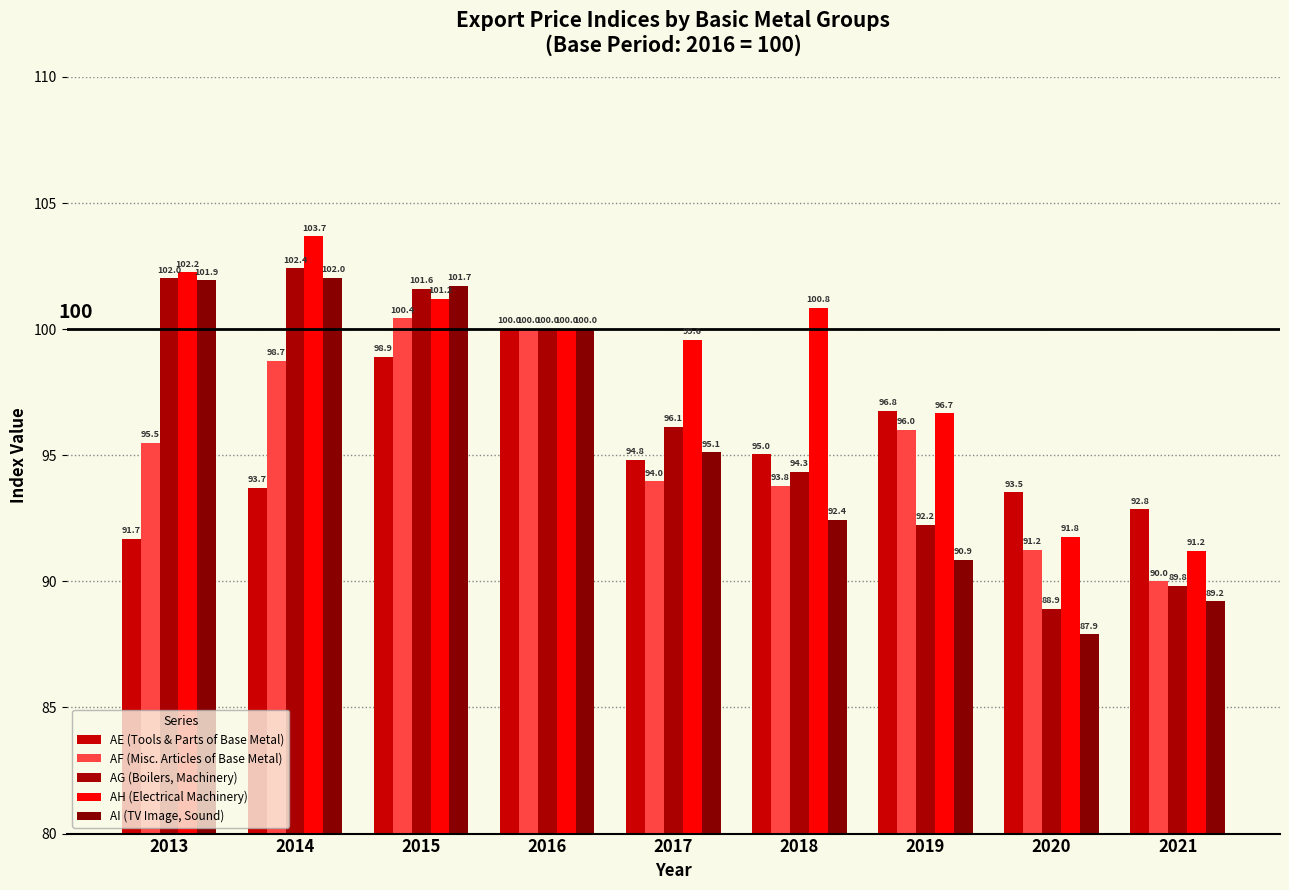

Does the chart contain any negative values?

No